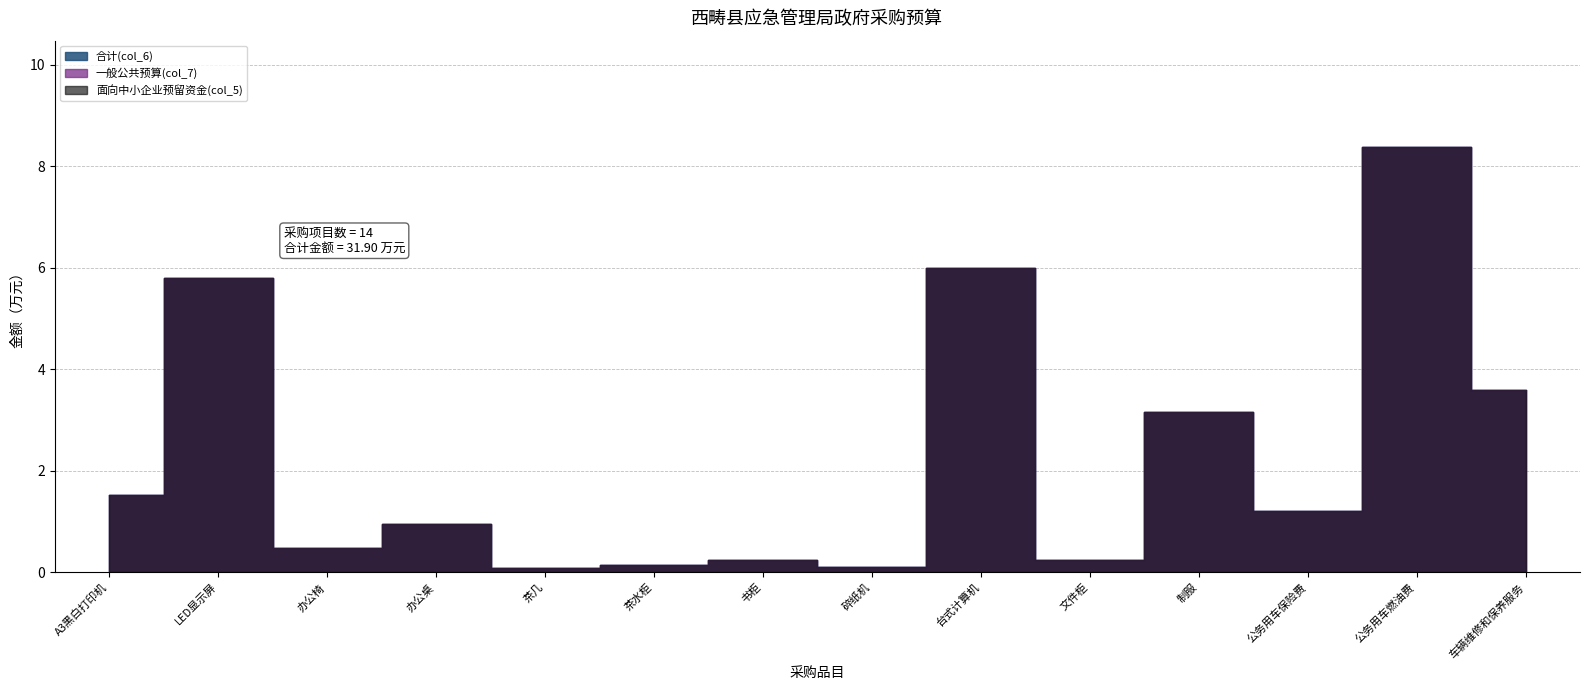

Does the chart have visible grid lines?

Yes